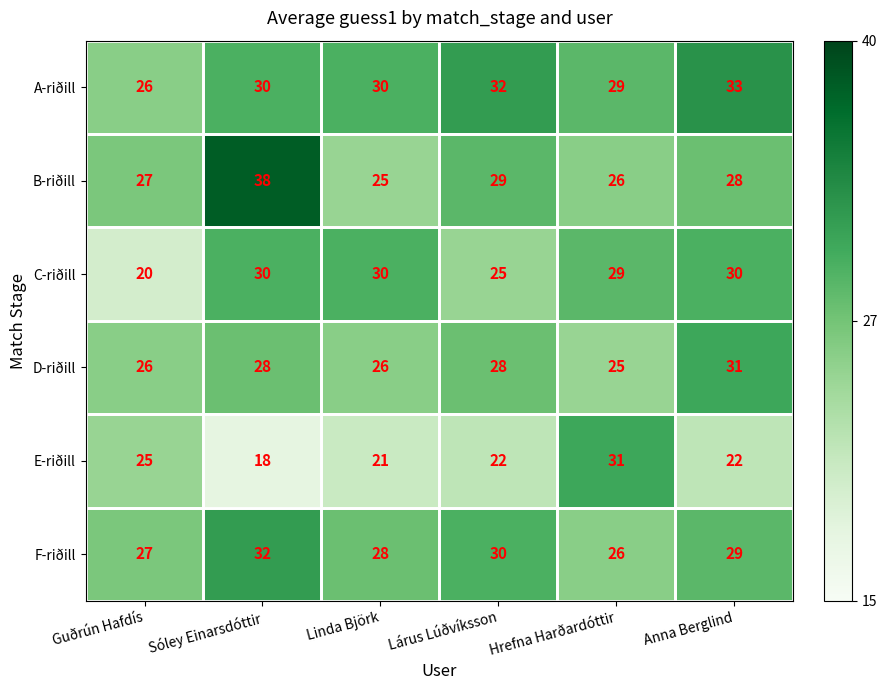

What is the difference between the second highest and second lowest values in the E-riðill series?

4